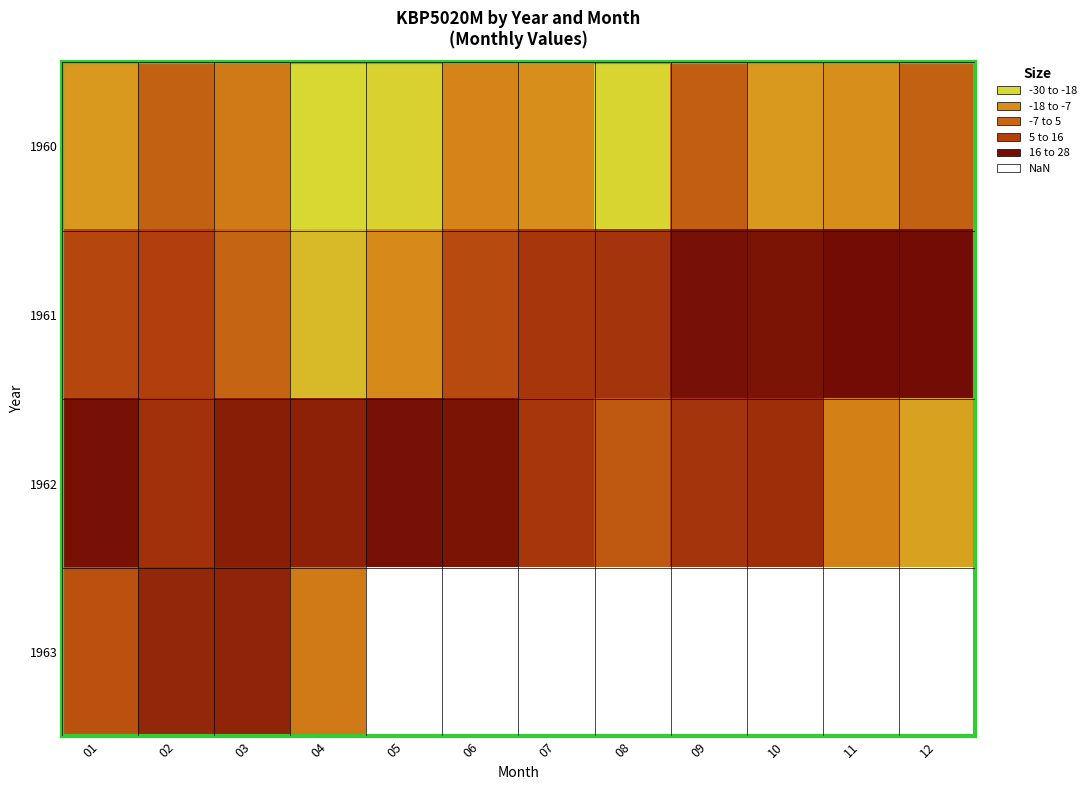

Which series has the largest total across all categories?

1962